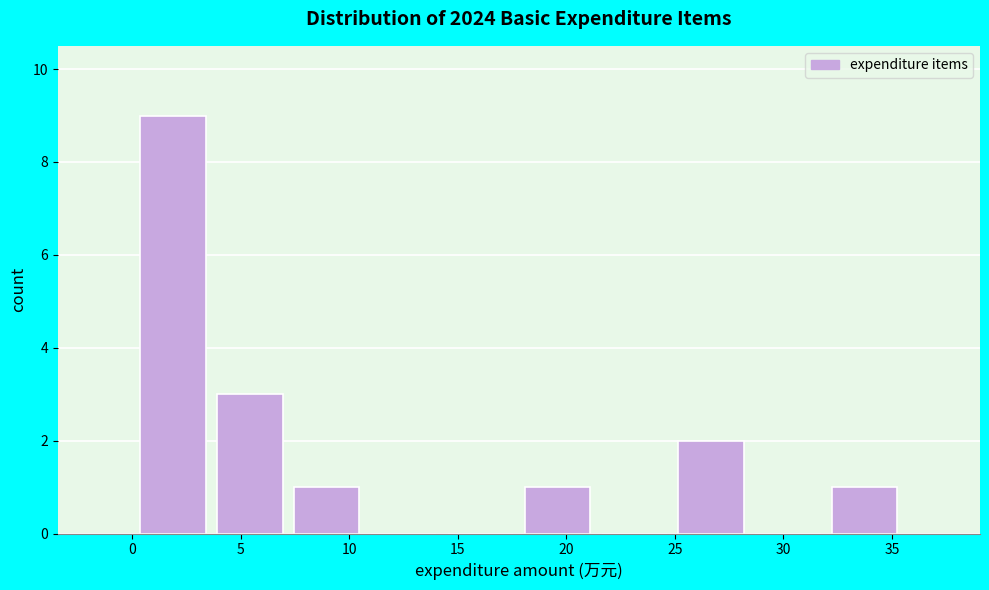

Which range on the x-axis has the tallest bar?

0.0 to 3.5